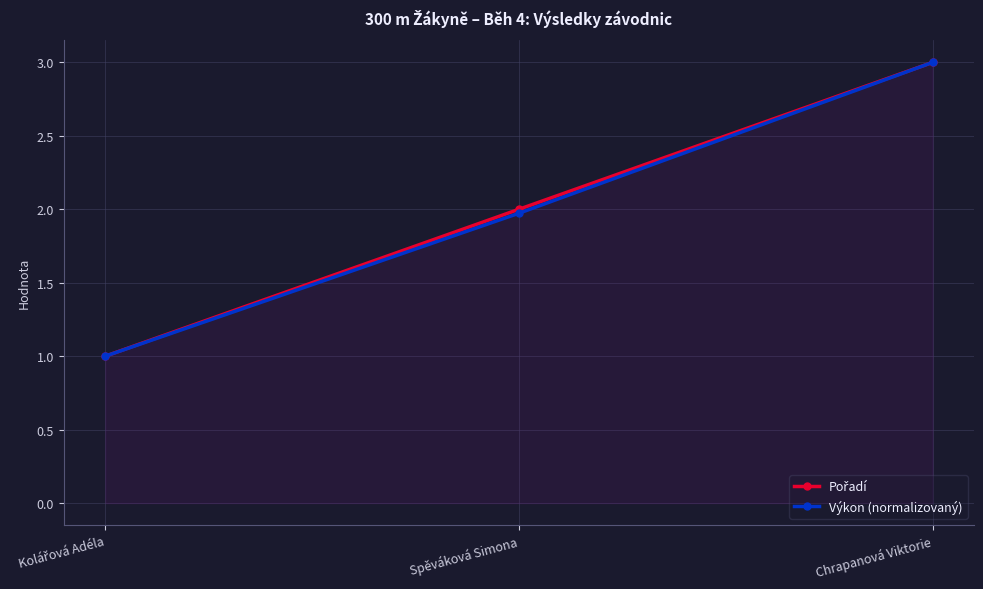

What is the difference between the Pořadí values at Chrapanová Viktorie and Kolářová Adéla?

2.0